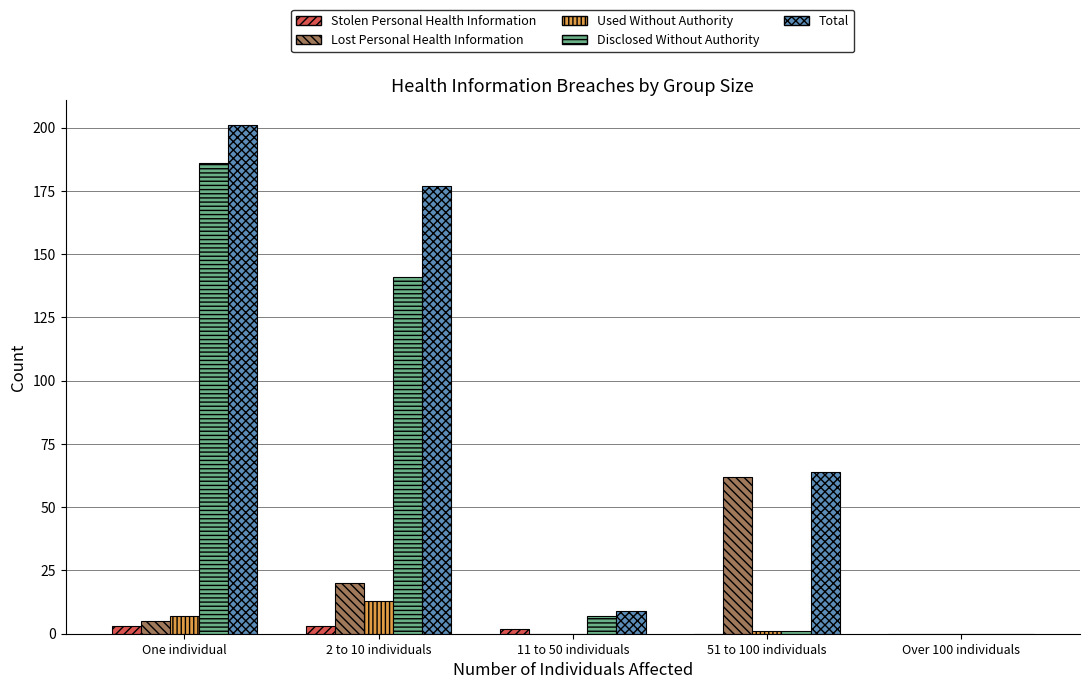

What is the approximate value of Lost Personal Health Information at One individual, to the nearest 5?

5